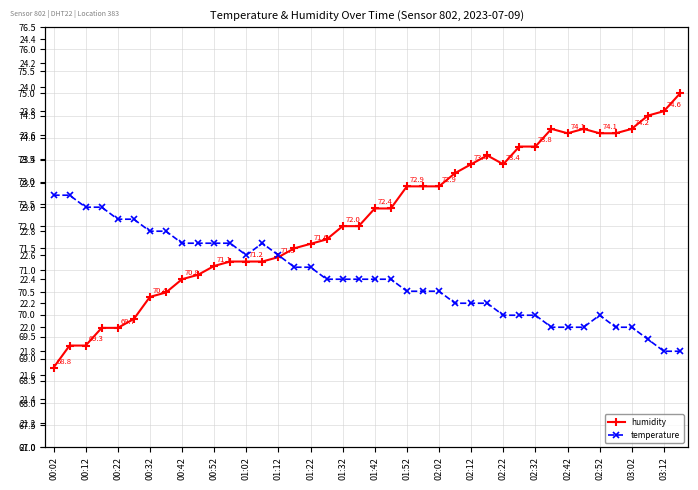

At how many categories does at least one series exceed 71?

30